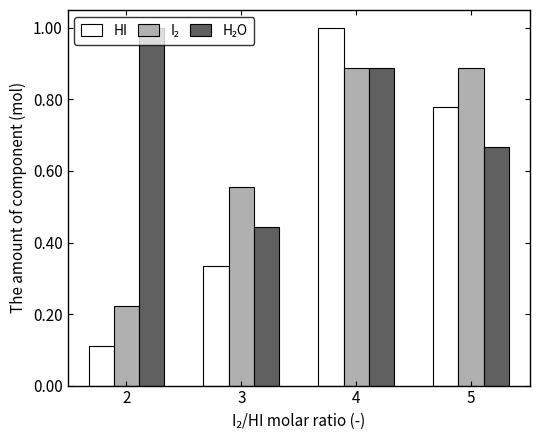

Does the chart contain any negative values?

No